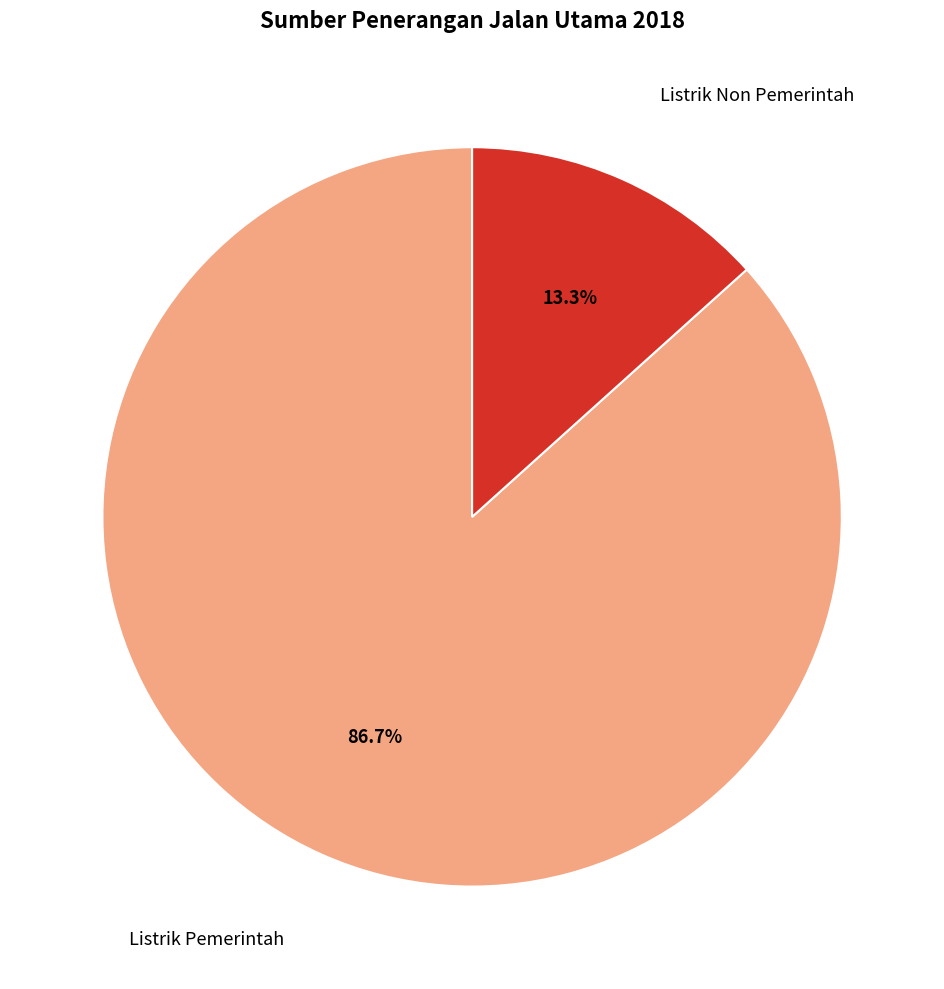

Does any single category account for the majority?

Yes